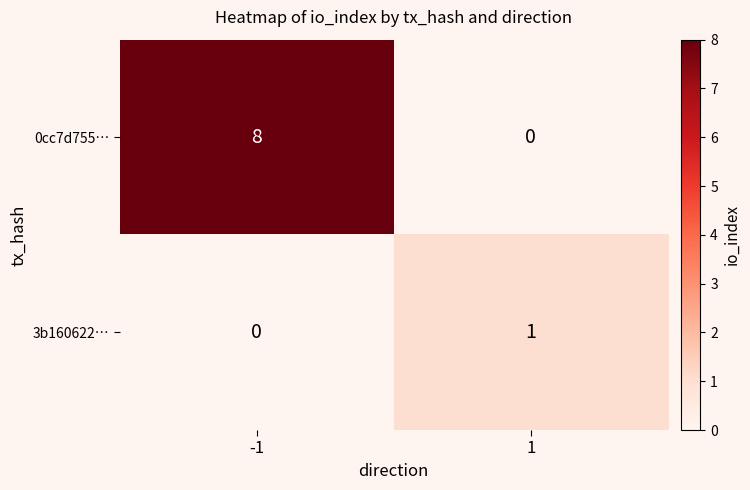

What is the difference between the maximum and minimum values in the 0cc7d755… series?

8